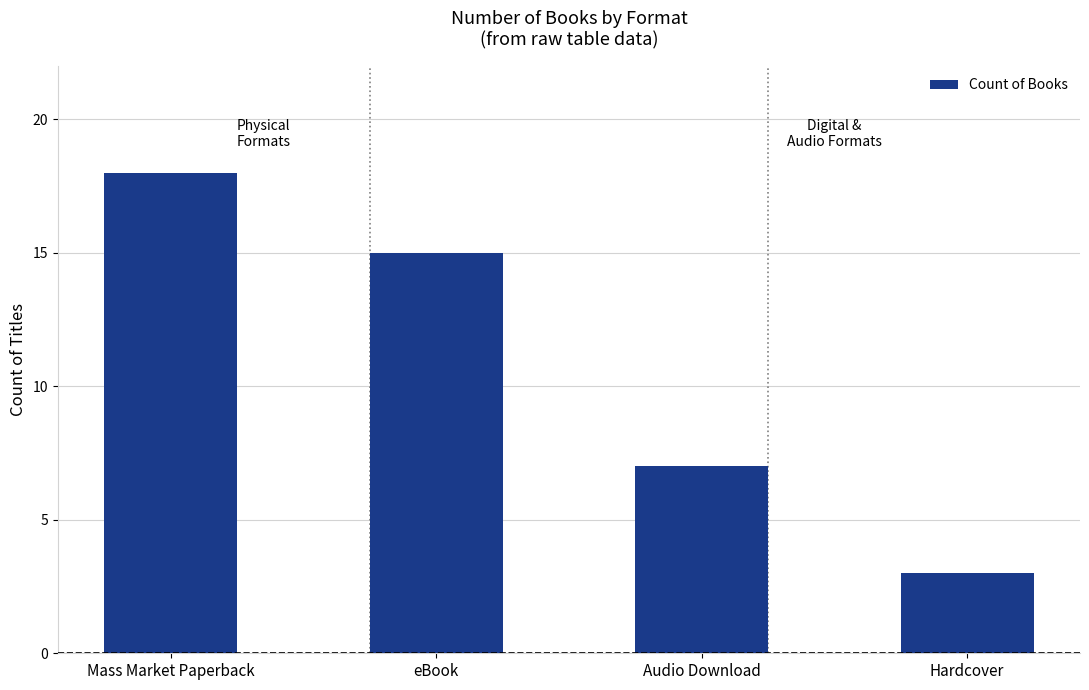

What is the difference between the maximum and minimum values?

15